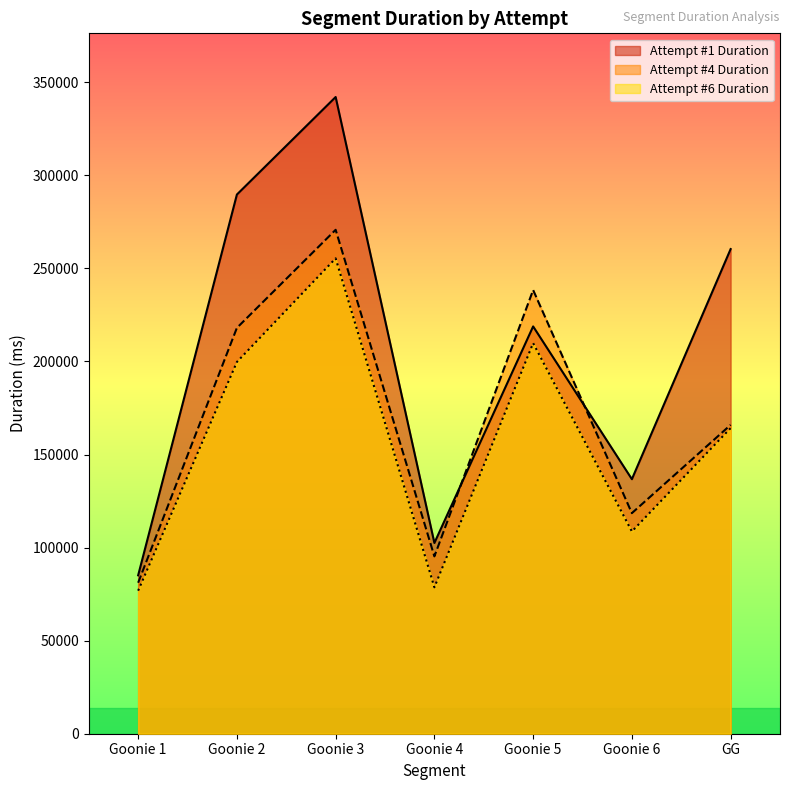

Which series ends up on top after the final intersection of Attempt #4 Duration and Attempt #1 Duration?

Attempt #1 Duration